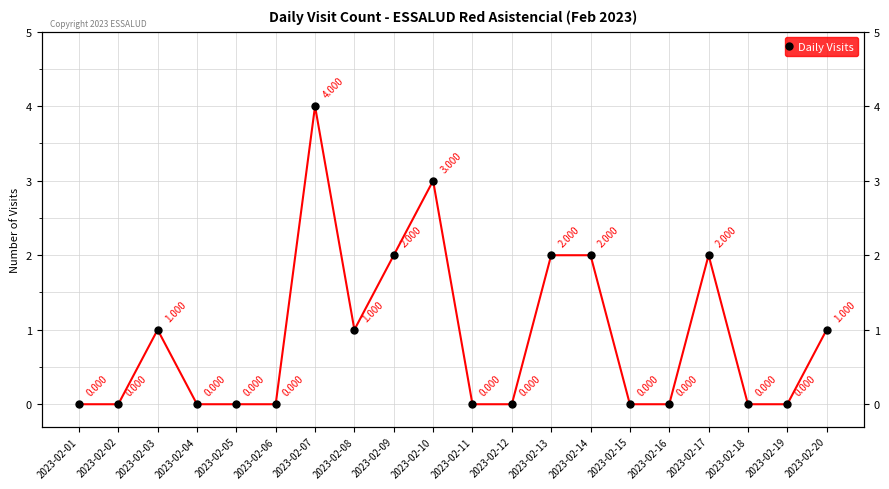

What is the average value?

1